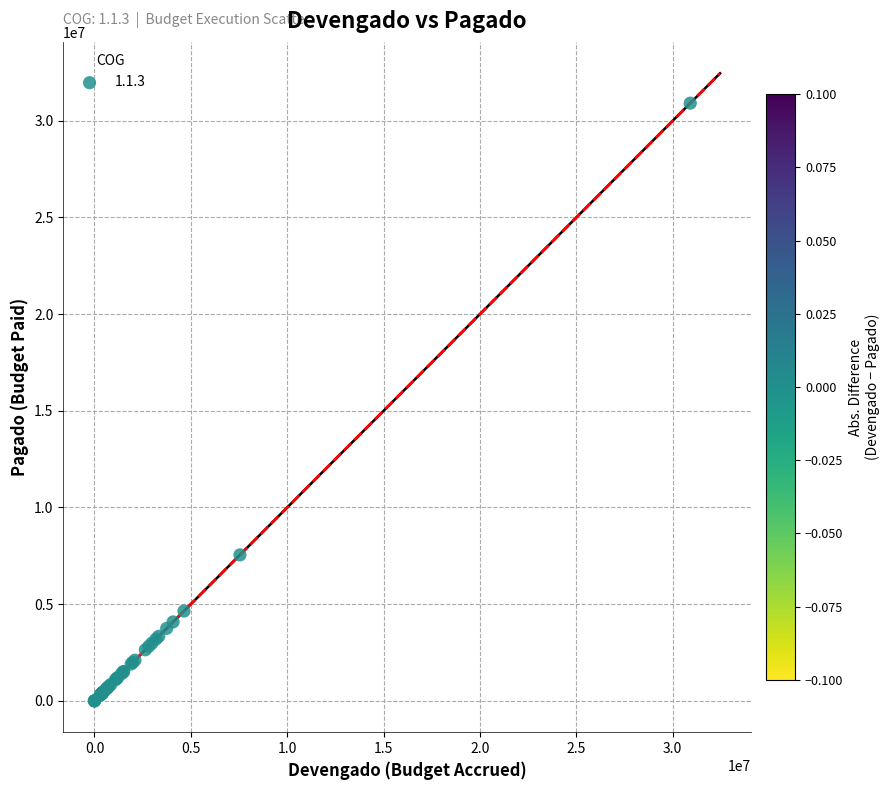

What Y value in the scatter plot is closest to 15455459?

7547546.2